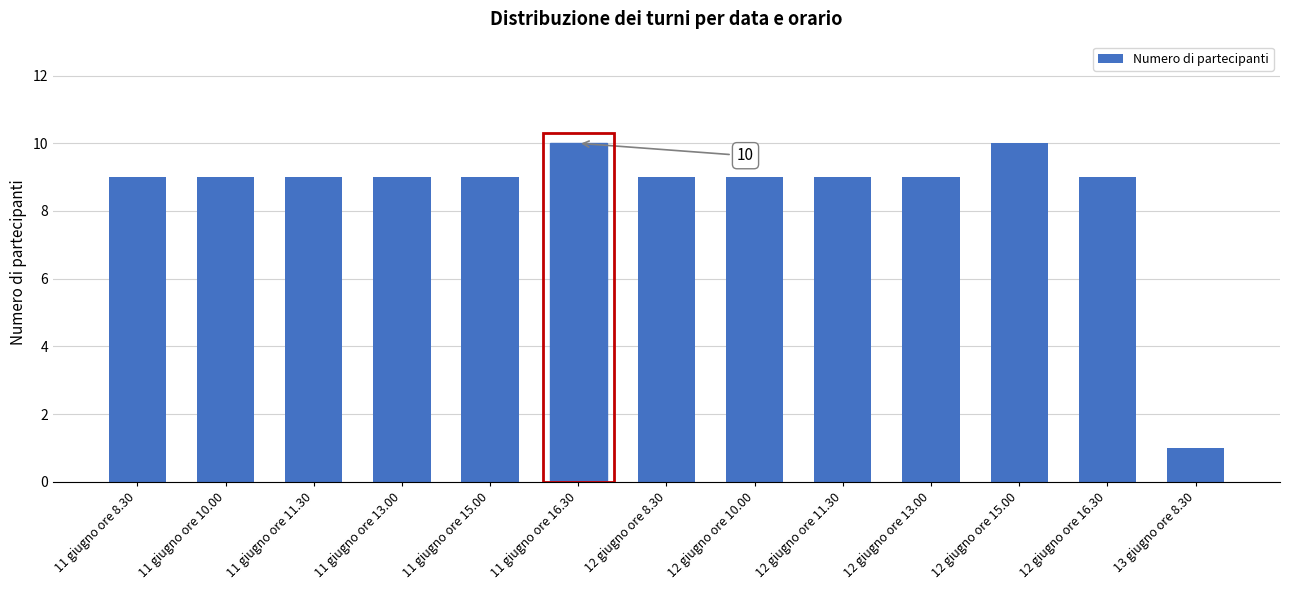

How many bars are there in total?

13